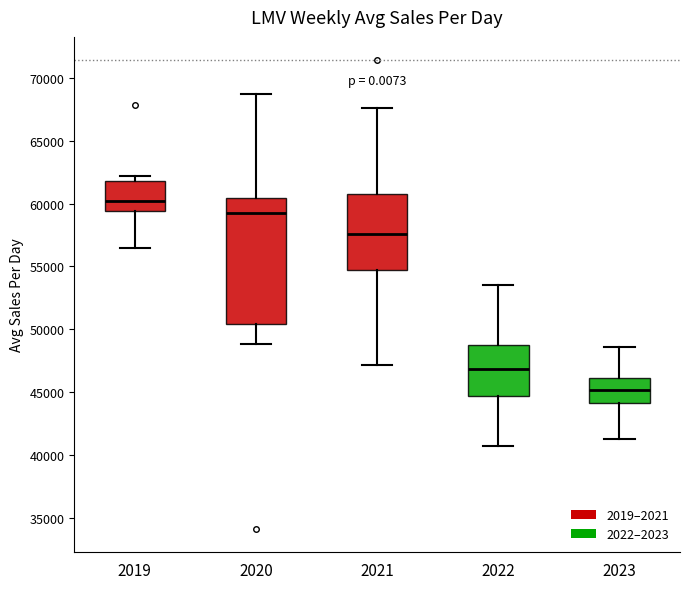

Reading left to right, read every box against the y-axis: the position of its median line, the range the box covers, and the ends of its whiskers. The values are not printed on the chart, so give them approximately, as read against the axis.

2019: median 60000, box 59500 to 62000, whiskers 56500 to 62000 (just above the box's upper edge)
2020: median 59500, box 50500 to 60500, whiskers 49000 to 69000
2021: median 57500, box 54500 to 60500, whiskers 47000 to 67500
2022: median 47000, box 44500 to 49000, whiskers 40500 to 53500
2023: median 45000, box 44000 to 46000, whiskers 41500 to 48500